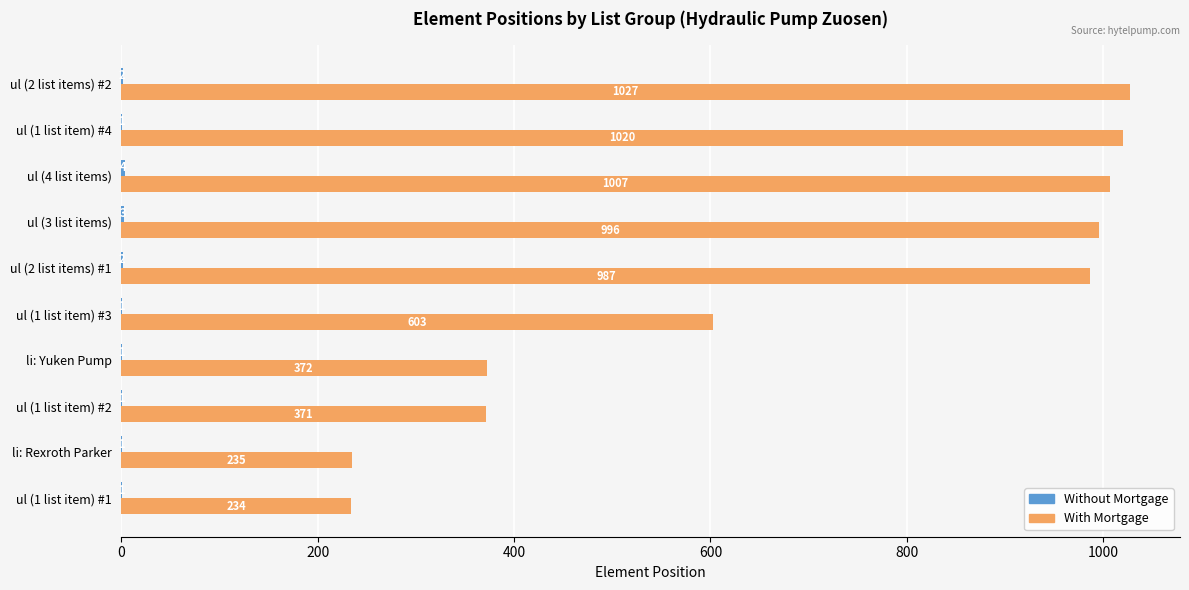

How many categories are shown in the chart?

10